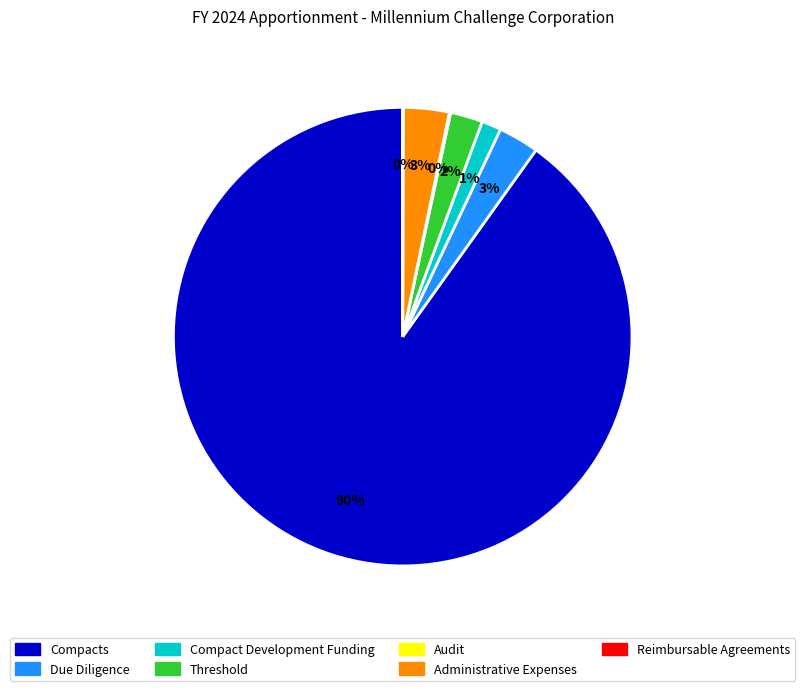

What percentage is the Compact Development Funding slice, to the nearest percent?

1%